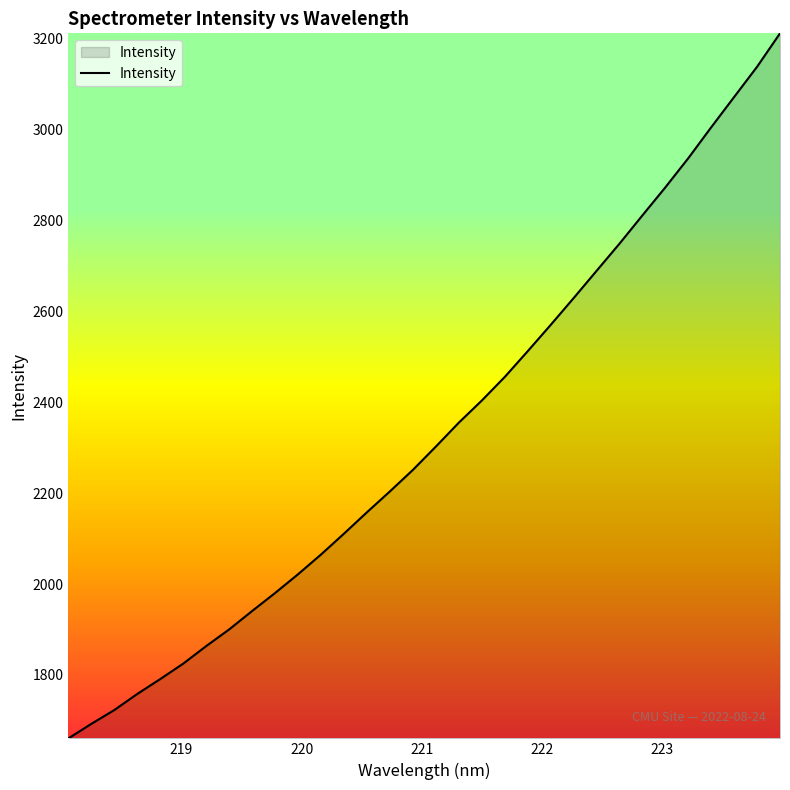

What is the difference between the maximum and minimum values?

1550.9